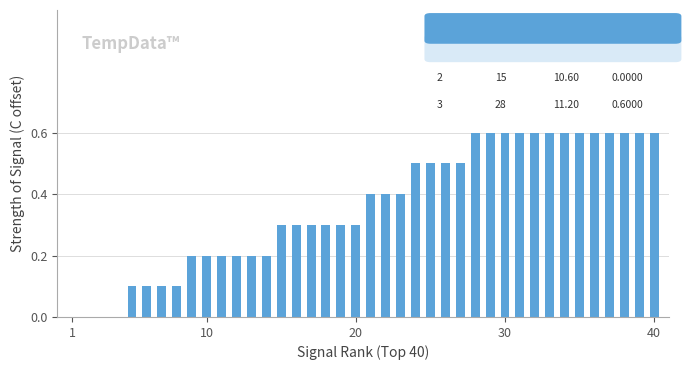

Does the chart contain stacked bars?

No